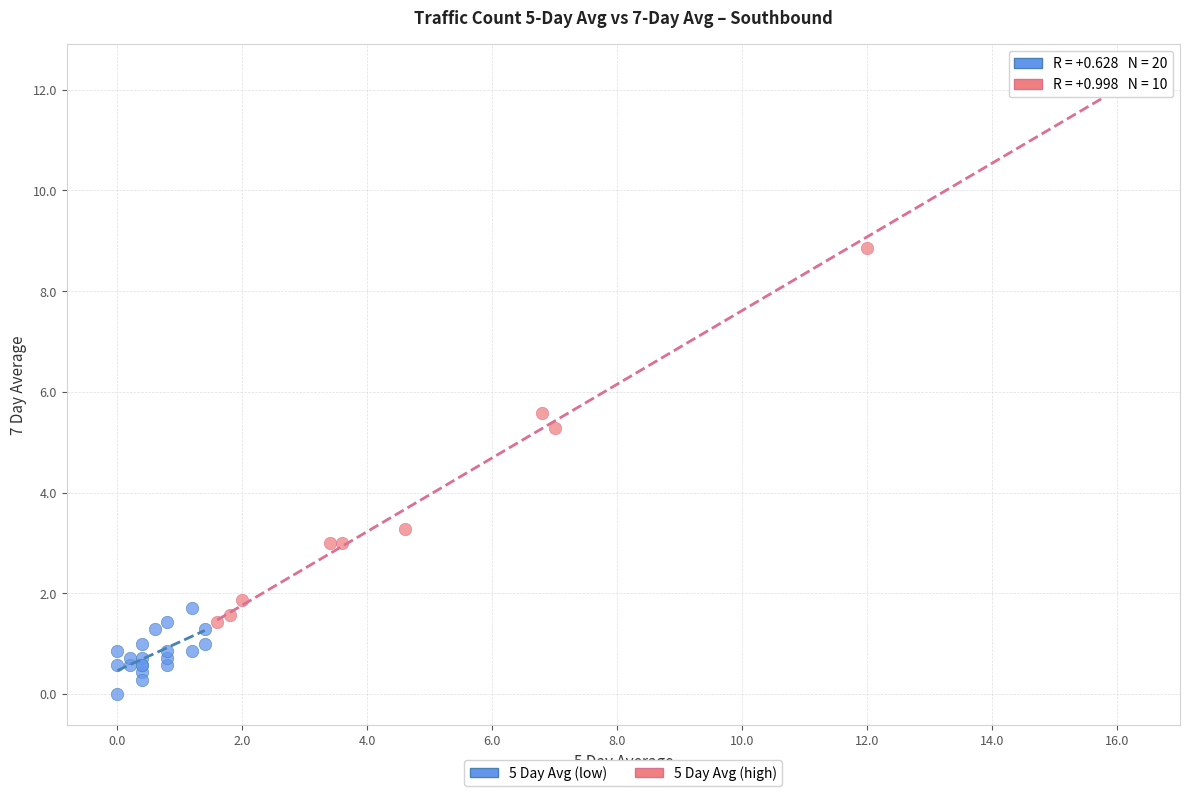

What are all the series names shown in the legend?

5 Day Avg (low), 5 Day Avg (high)